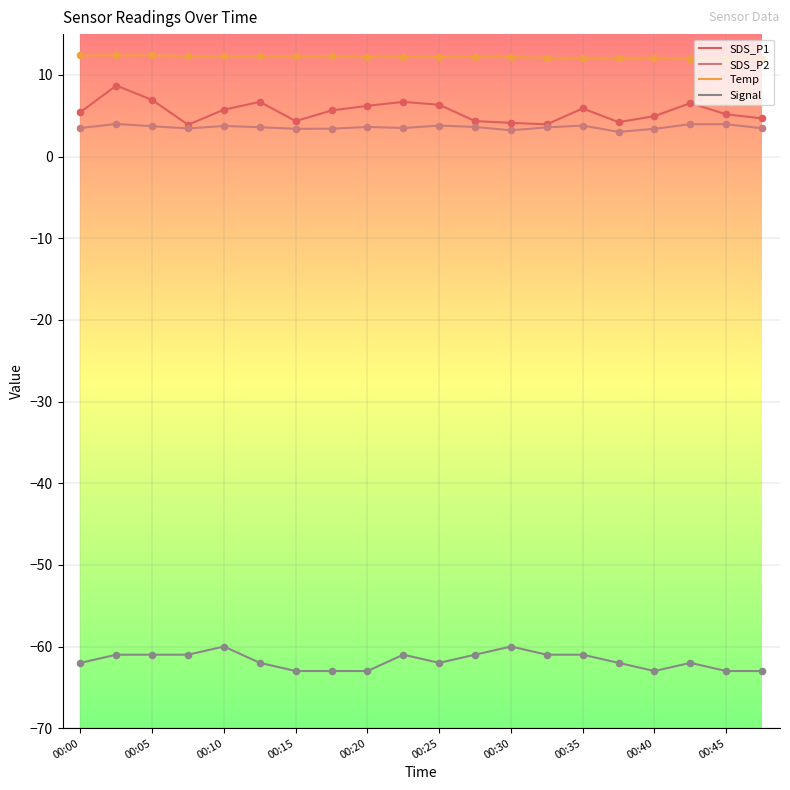

Which series has the largest total across all categories?

Temp